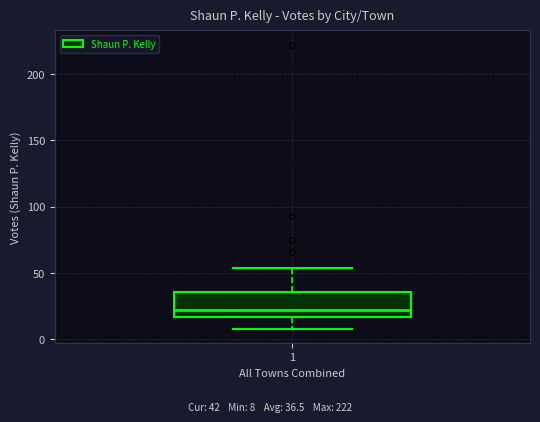

Read this box plot against the y-axis: the position of the median line, the range covered by the box, and the ends of both whiskers. The values are not printed on the chart, so give them approximately, as read against the axis.

median 20, box 15 to 35, whiskers 10 to 55